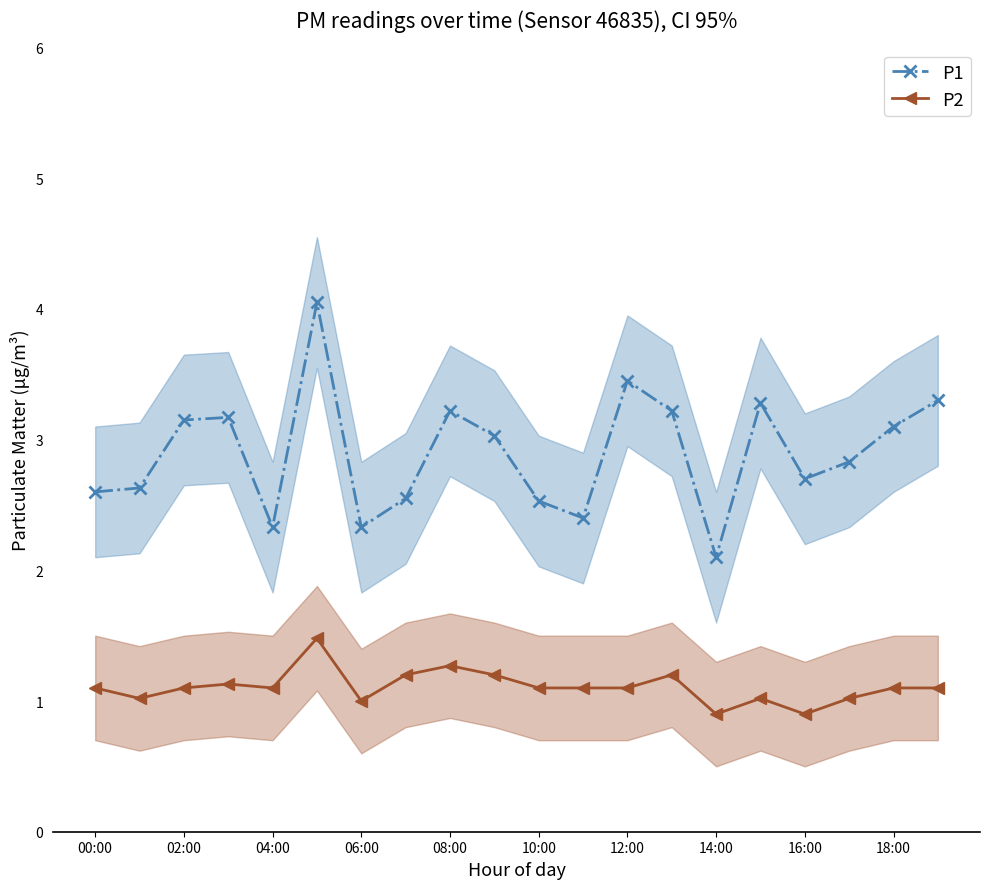

True or false: P1 has a value of 1.0 at 14:00.

False